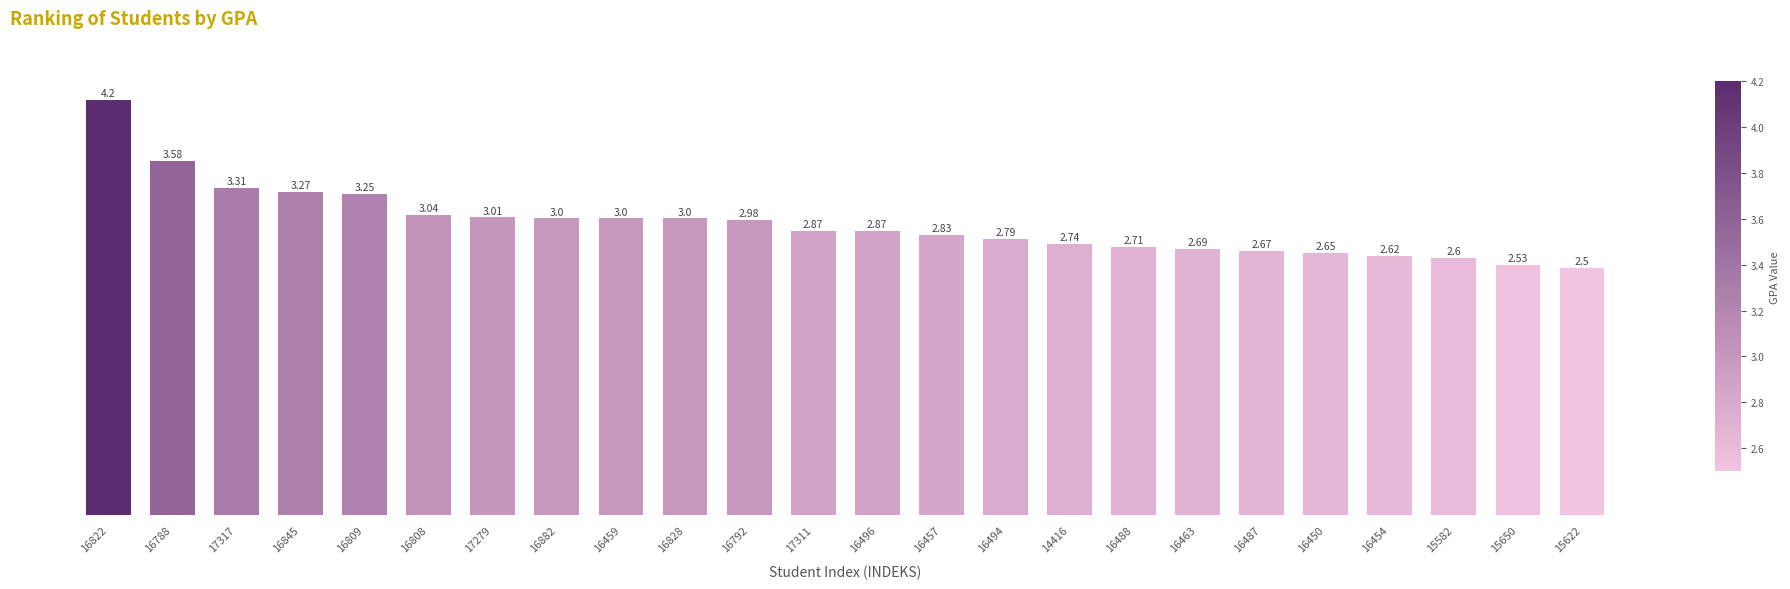

Which has a higher value, 15650 or 16494?

16494